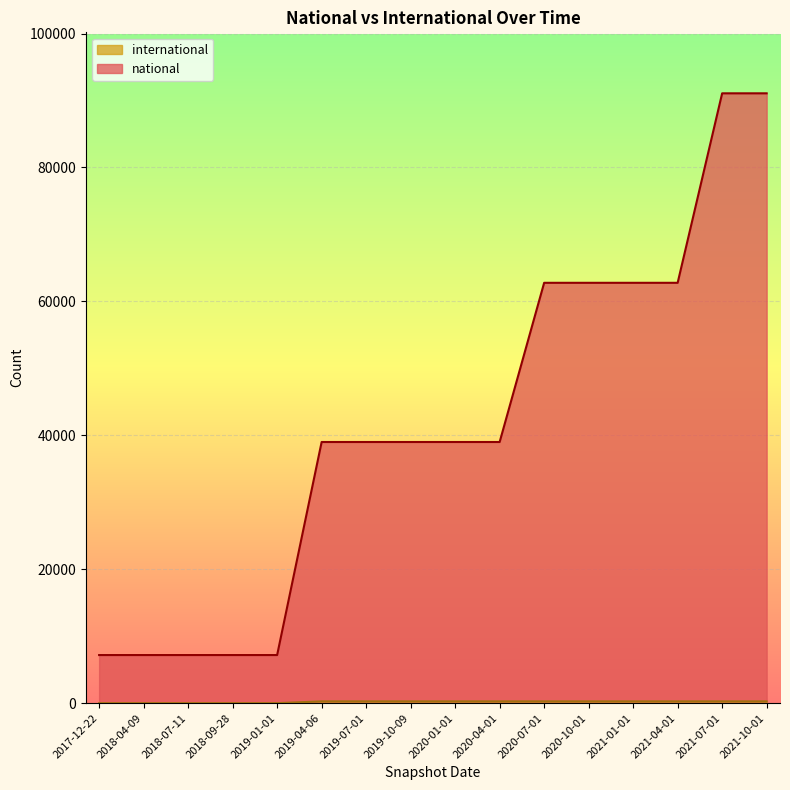

At which category does the chart reach its peak across all series?

2021-07-01